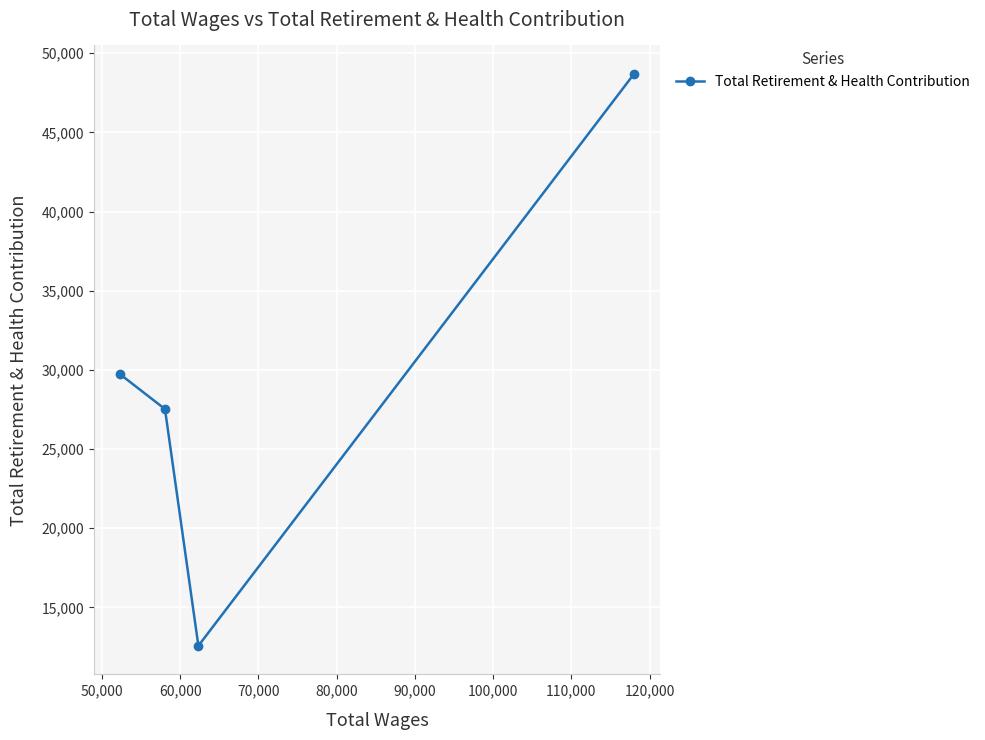

True or false: there are more than 2 points higher than both neighbors.

False